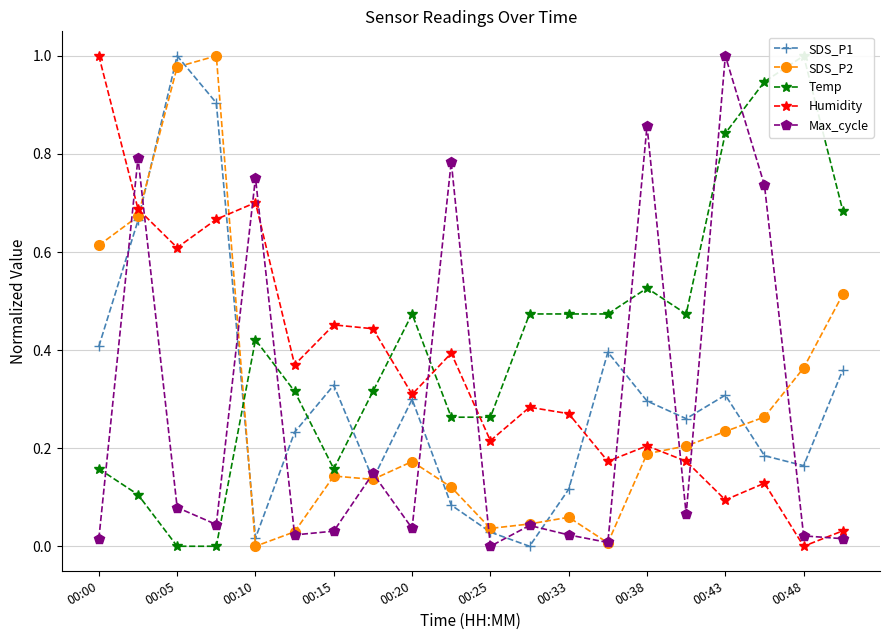

Which category has the highest value in the Max_cycle series?

00:43